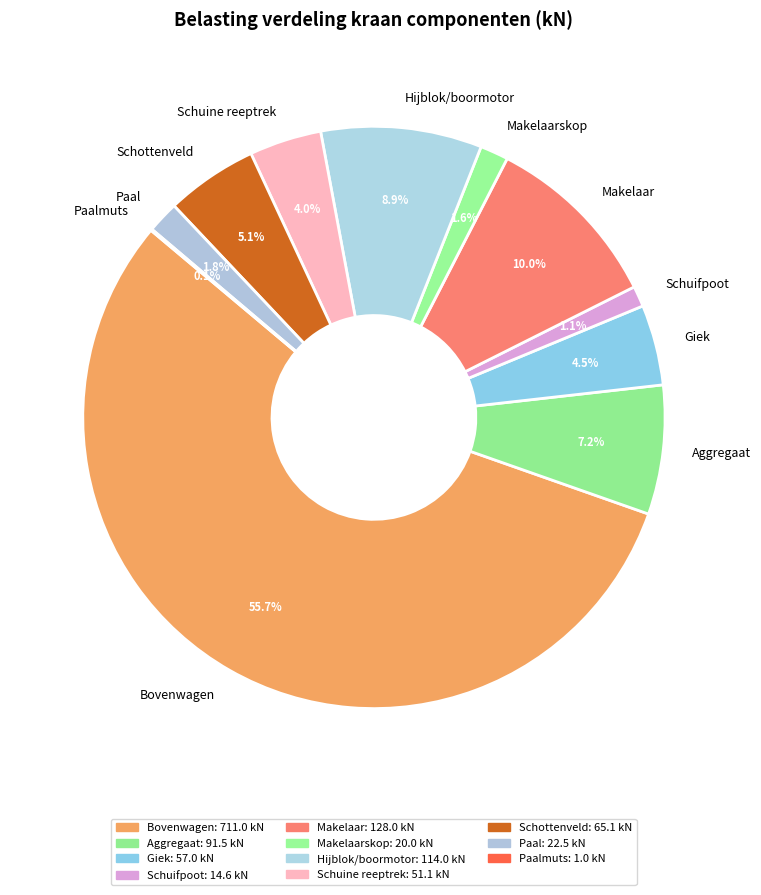

Do Makelaar and Hijblok/boormotor together represent more than half of the pie?

No